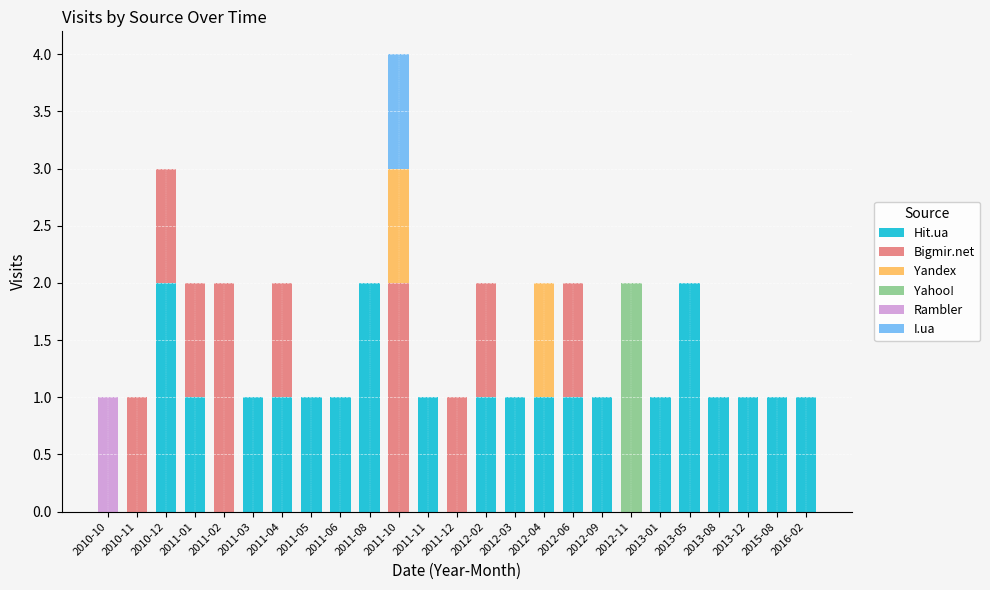

The Hit.ua series shows 1 at 2012-11. True or false?

False